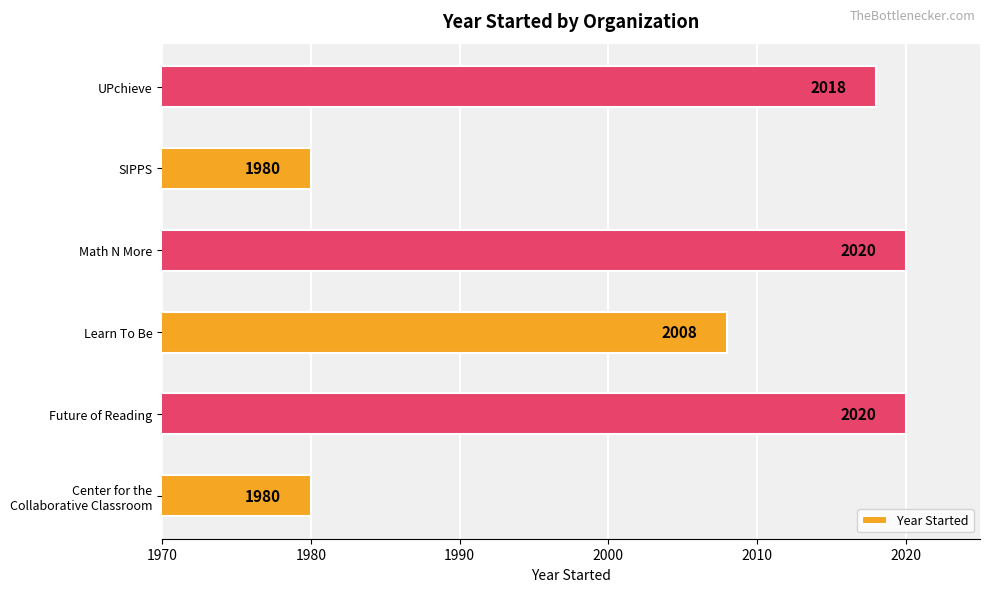

What is the smallest value displayed?

1980